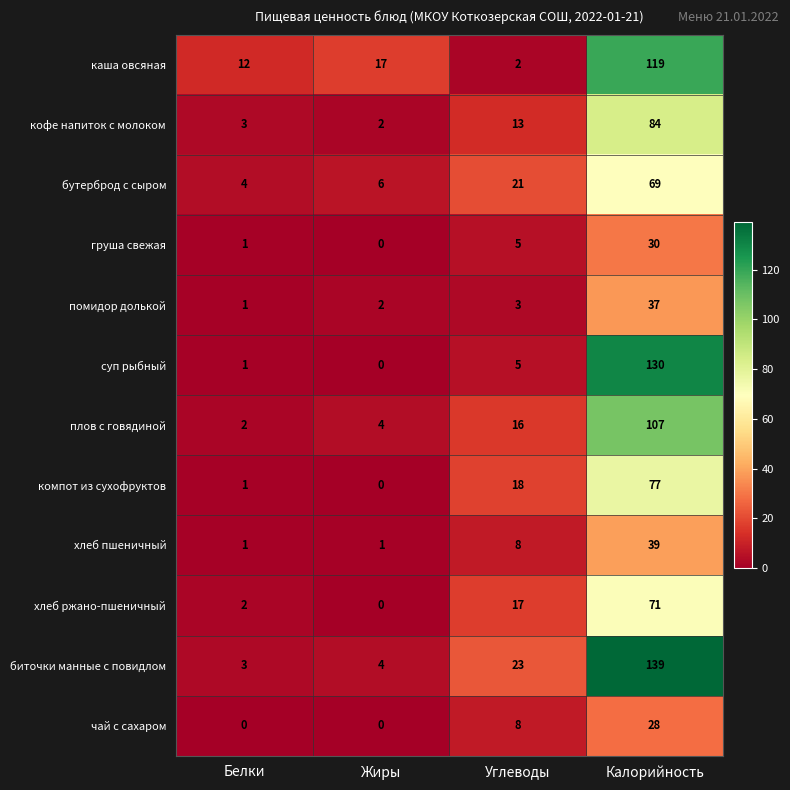

What is the total value across all series at Калорийность?

930